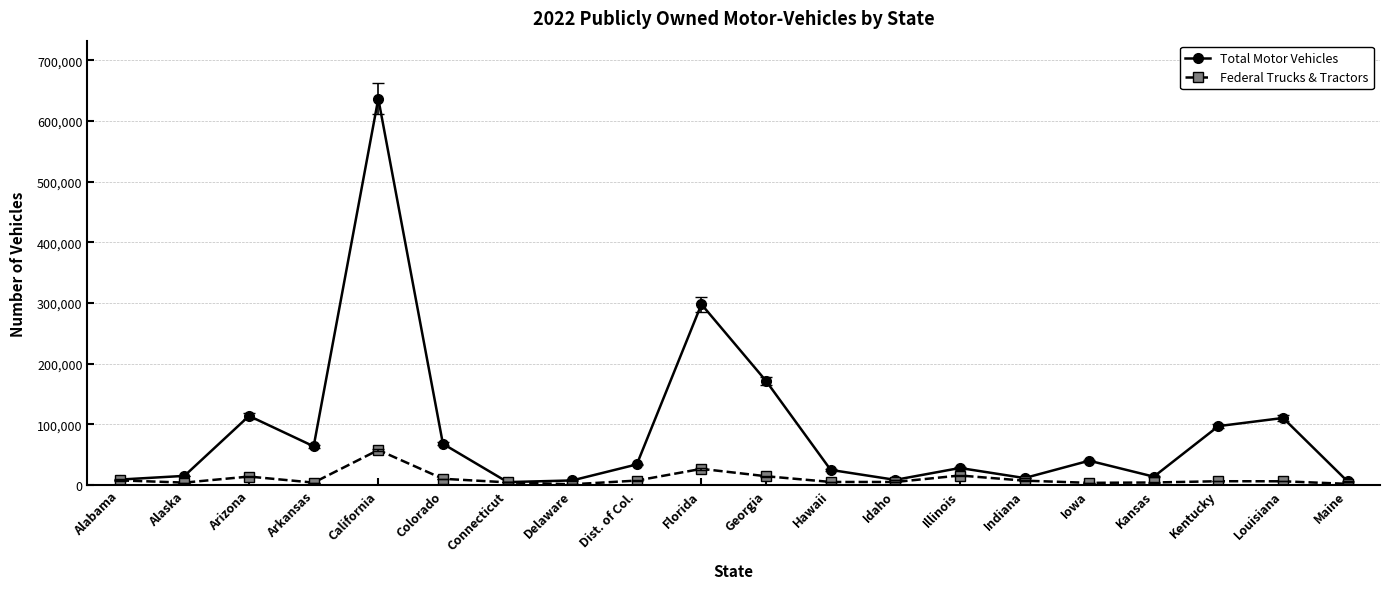

What is the maximum value for Total Motor Vehicles?

636814